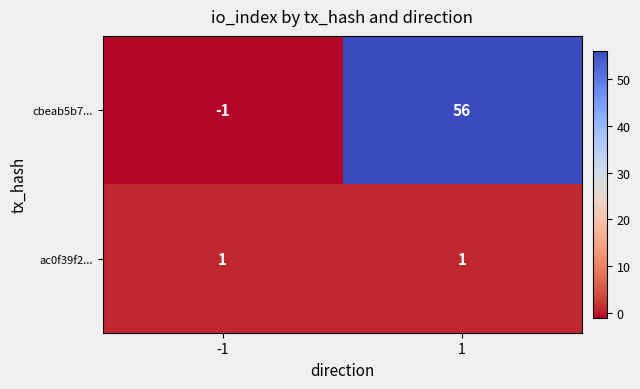

Read the cbeab5b7... value at 1, to the nearest 10.

60